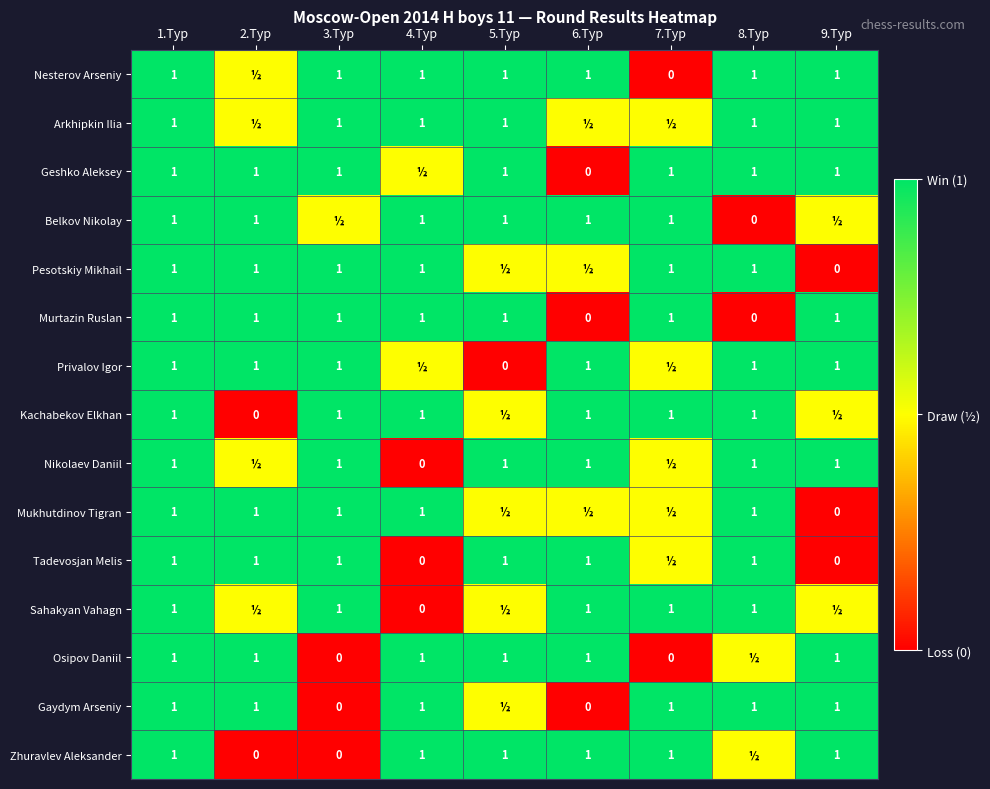

Is it true that Mukhutdinov Tigran equals 1.0 at 3.Тур?

True